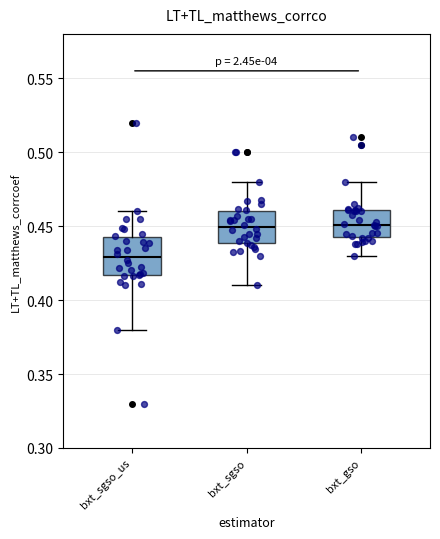

Reading left to right, transcribe this box plot: for each box, give where its median line is, the range the box spans, and where its two whiskers end, as read against the y-axis. The values are not printed on the chart, so give them approximately, as read against the axis.

bxt_sgso_us: median 0.430, box 0.415 to 0.440, whiskers 0.380 to 0.460
bxt_sgso: median 0.450, box 0.440 to 0.460, whiskers 0.410 to 0.480
bxt_gso: median 0.450, box 0.440 to 0.460, whiskers 0.430 to 0.480